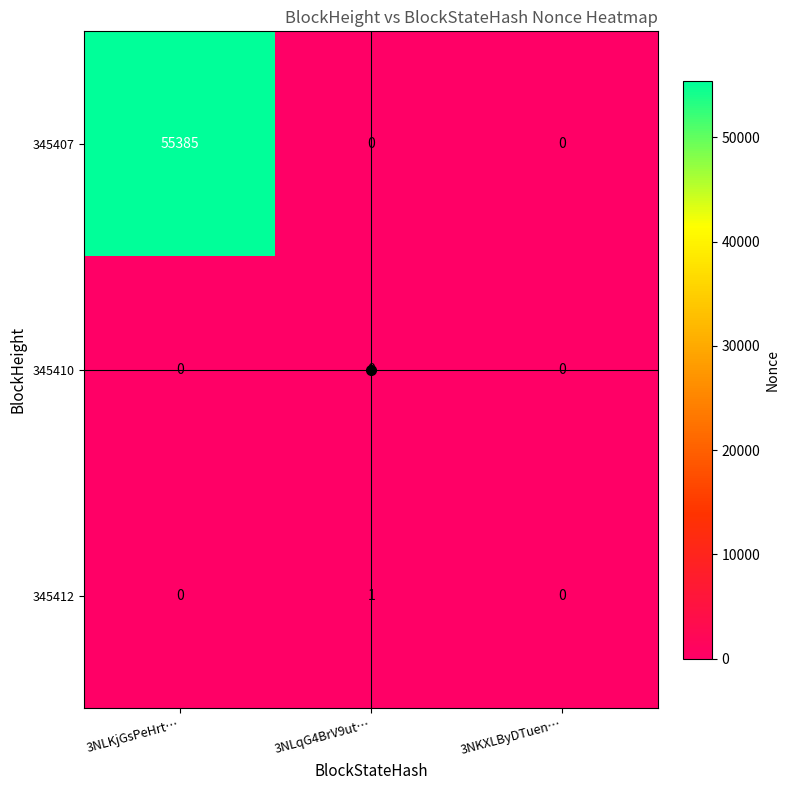

At which category does the chart reach its peak across all series?

3NLKjGsPeHrt…